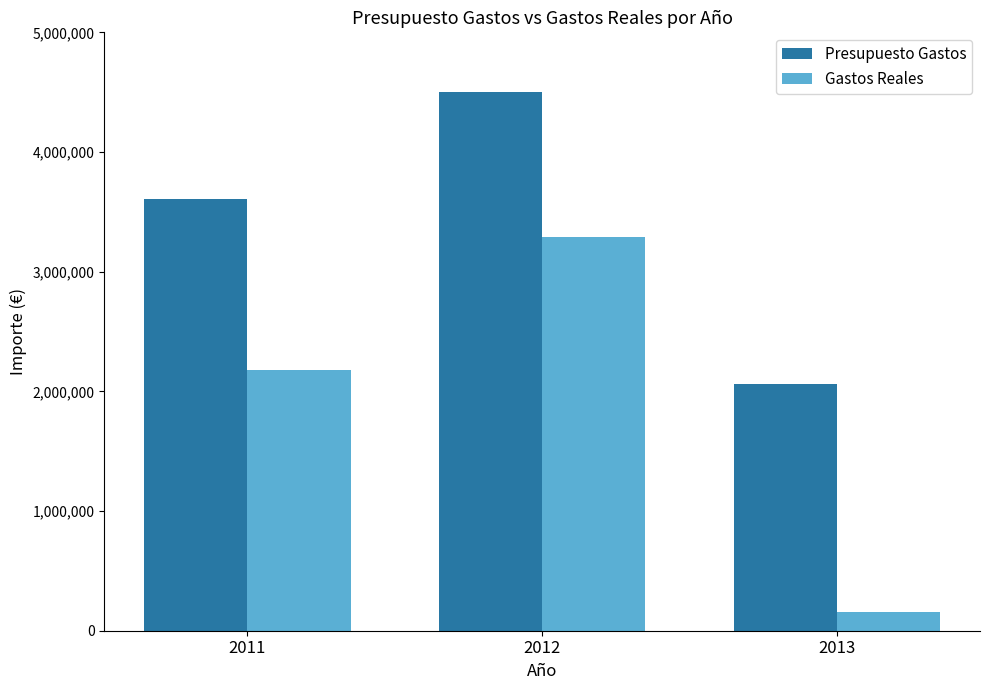

Rank the series by their maximum value, from highest to lowest.

Presupuesto Gastos, Gastos Reales